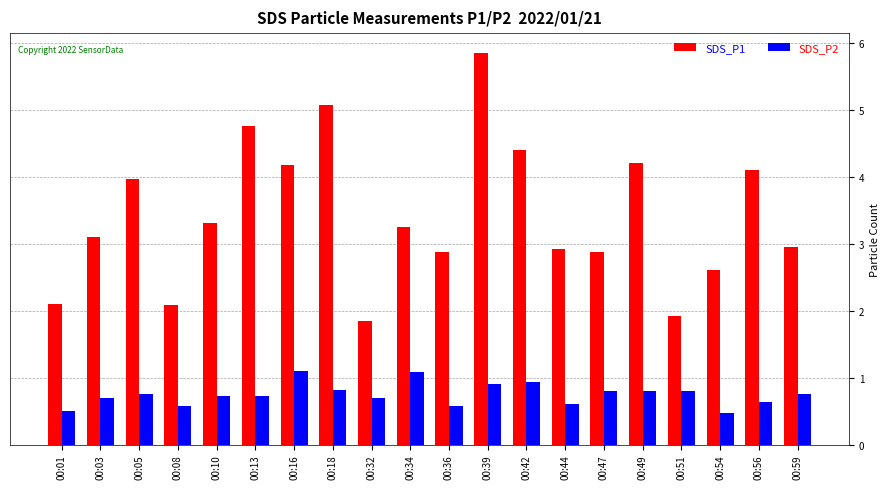

Which series changed the most between 00:03 and 00:34?

SDS_P2